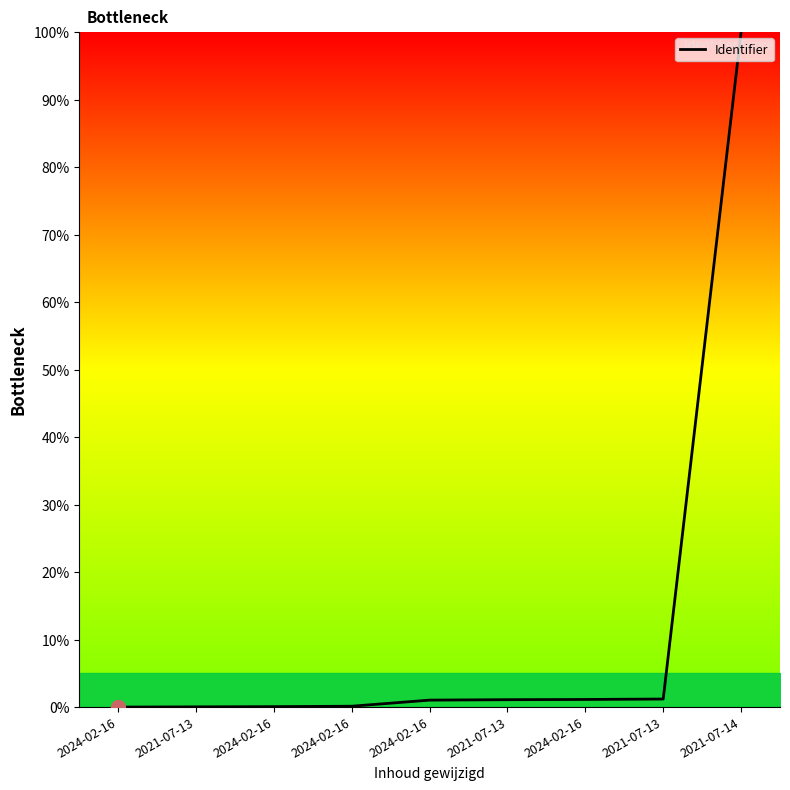

True or false: the data shows 0.1 at 2024-02-16.

False